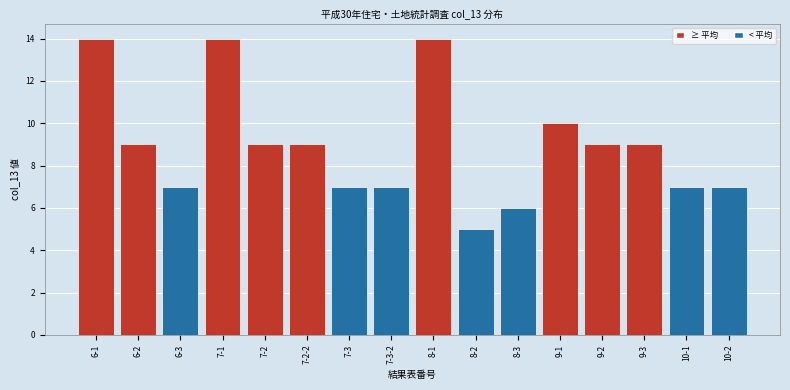

Reading left to right, extract all data points from this chart.

6-1=14	6-2=9	6-3=7	7-1=14	7-2=9	7-2-2=9	7-3=7	7-3-2=7	8-1=14	8-2=5	8-3=6	9-1=10	9-2=9	9-3=9	10-1=7	10-2=7